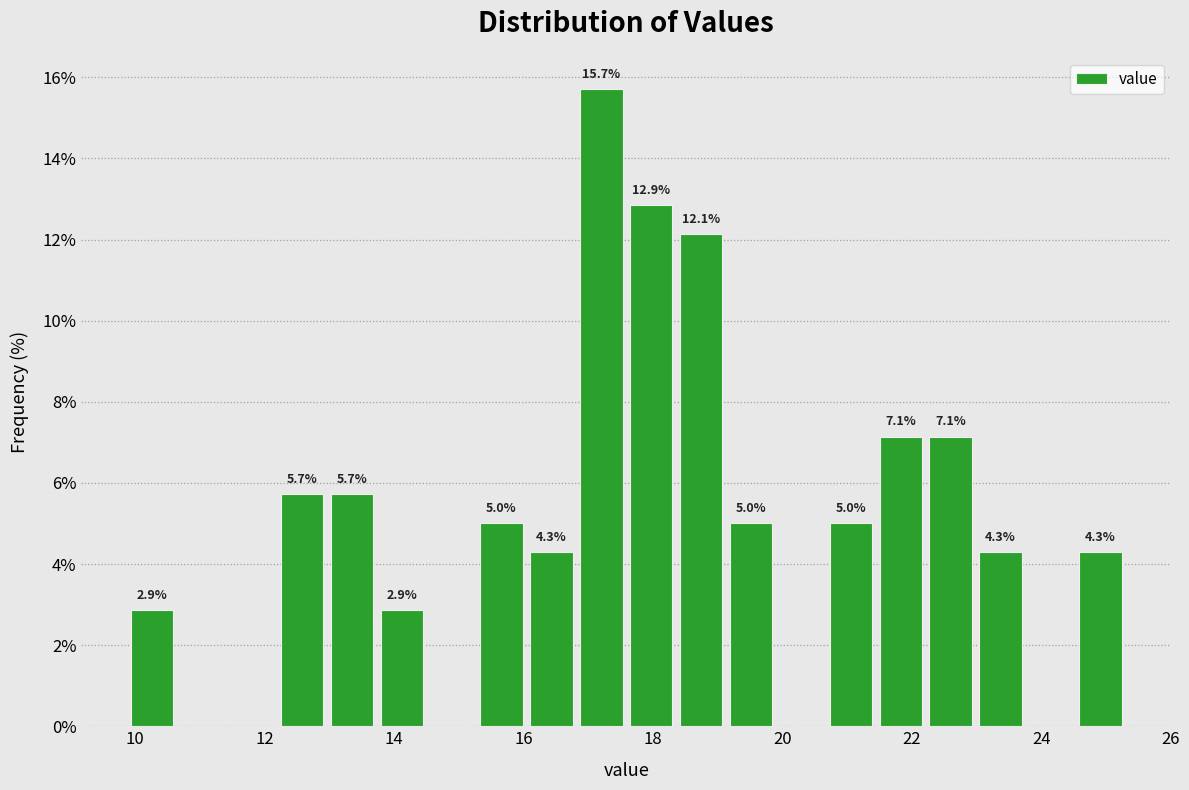

Around what value on the x-axis is the tallest bar? Give the approximate position of its centre, as read against the axis.

17.2